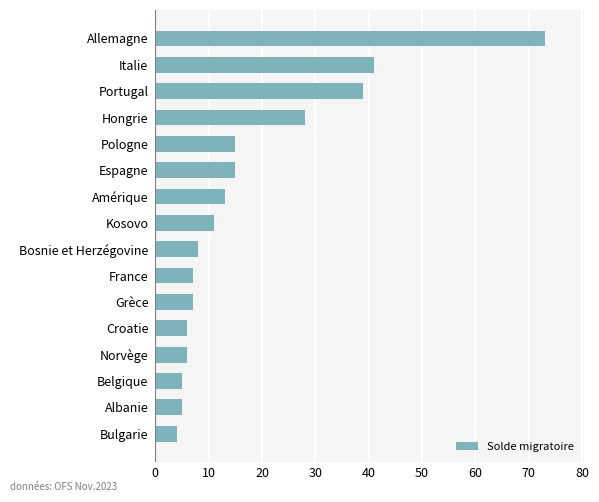

What is the smallest value displayed?

4